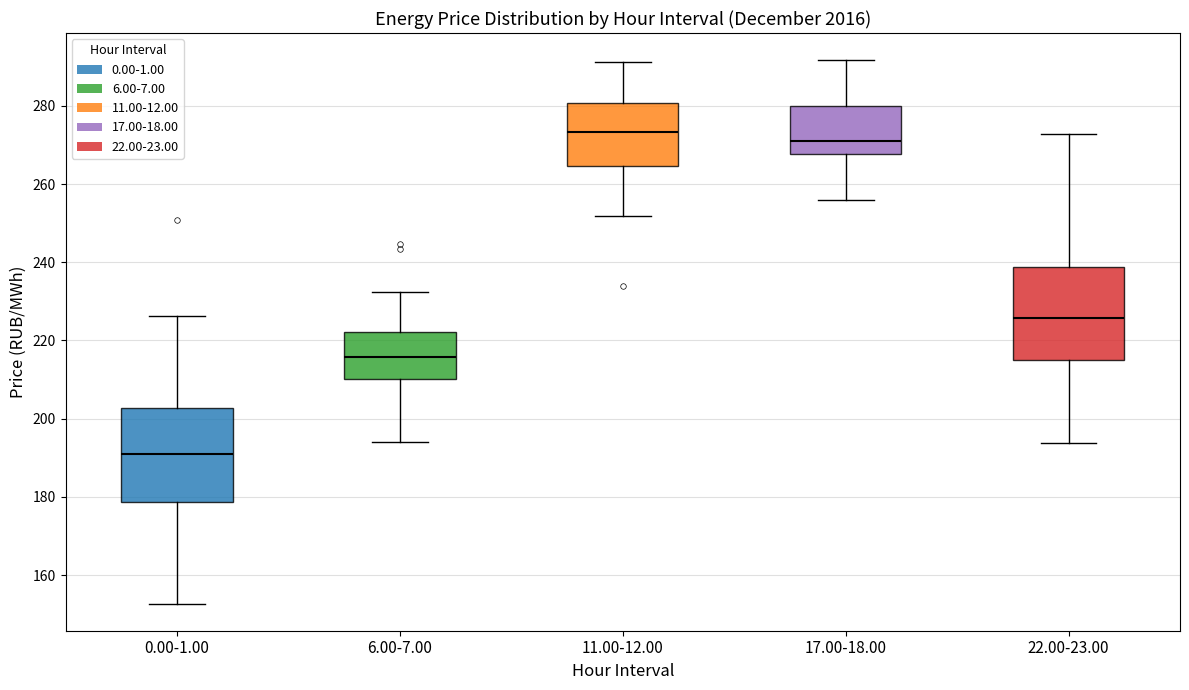

Reading left to right, transcribe this box plot: for each box, give where its median line is, the range the box spans, and where its two whiskers end, as read against the y-axis. The values are not printed on the chart, so give them approximately, as read against the axis.

0.00-1.00: median 192, box 178 to 202, whiskers 152 to 226
6.00-7.00: median 216, box 210 to 222, whiskers 194 to 232
11.00-12.00: median 274, box 264 to 280, whiskers 252 to 292
17.00-18.00: median 270, box 268 to 280, whiskers 256 to 292
22.00-23.00: median 226, box 216 to 238, whiskers 194 to 272